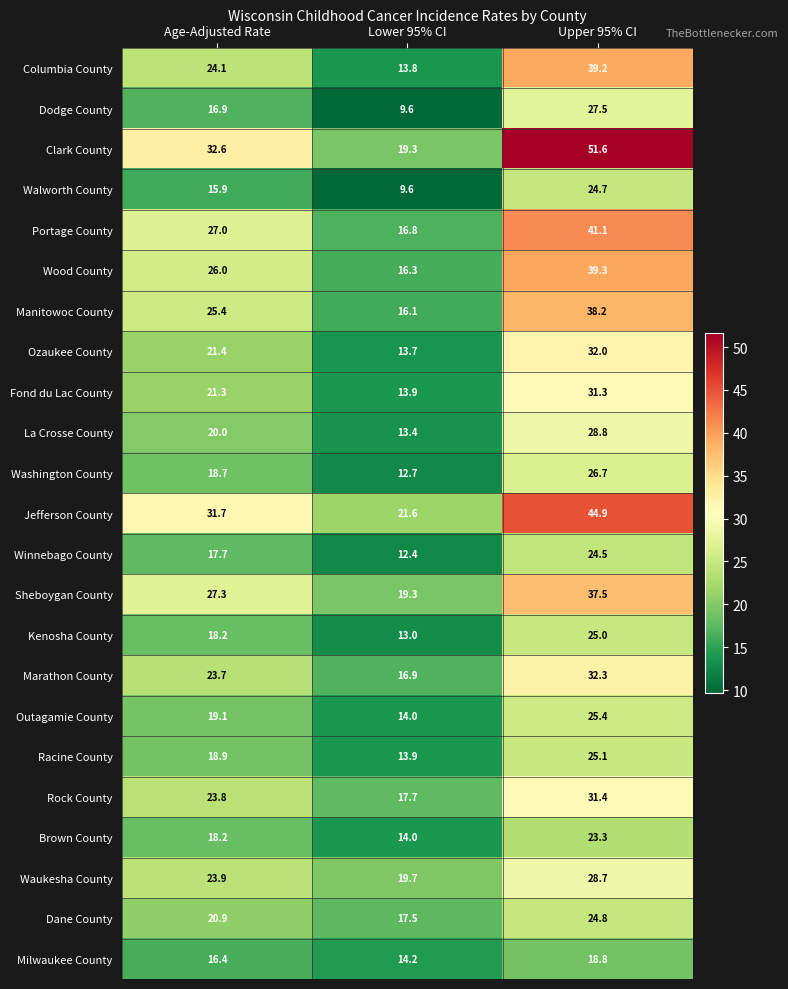

How many data points in Washington County are less than 18?

1